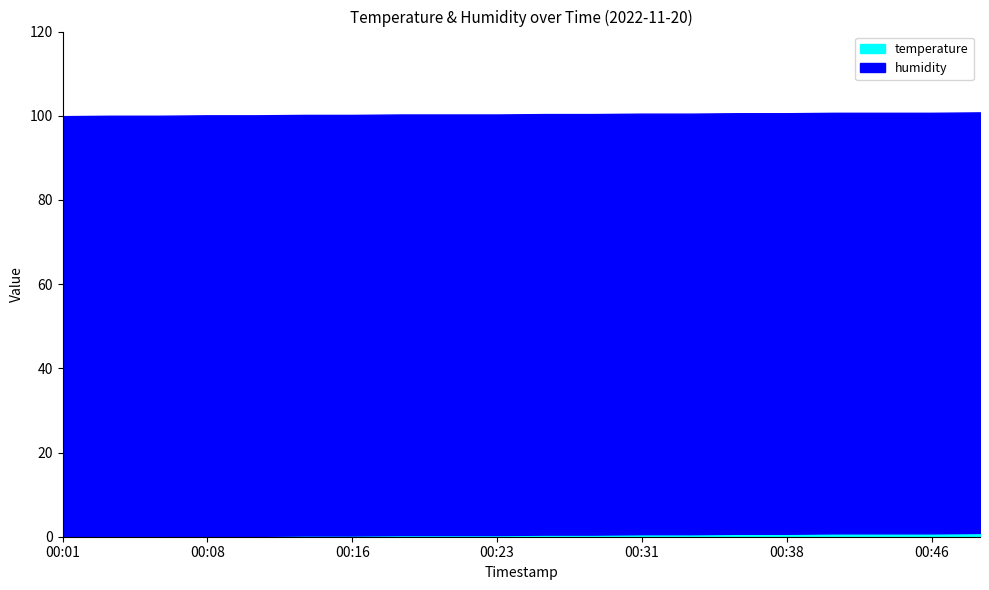

Rank the categories by humidity value from highest to lowest.

00:01, 00:03, 00:06, 00:08, 00:11, 00:13, 00:16, 00:18, 00:21, 00:23, 00:26, 00:28, 00:31, 00:33, 00:36, 00:38, 00:41, 00:43, 00:46, 00:48